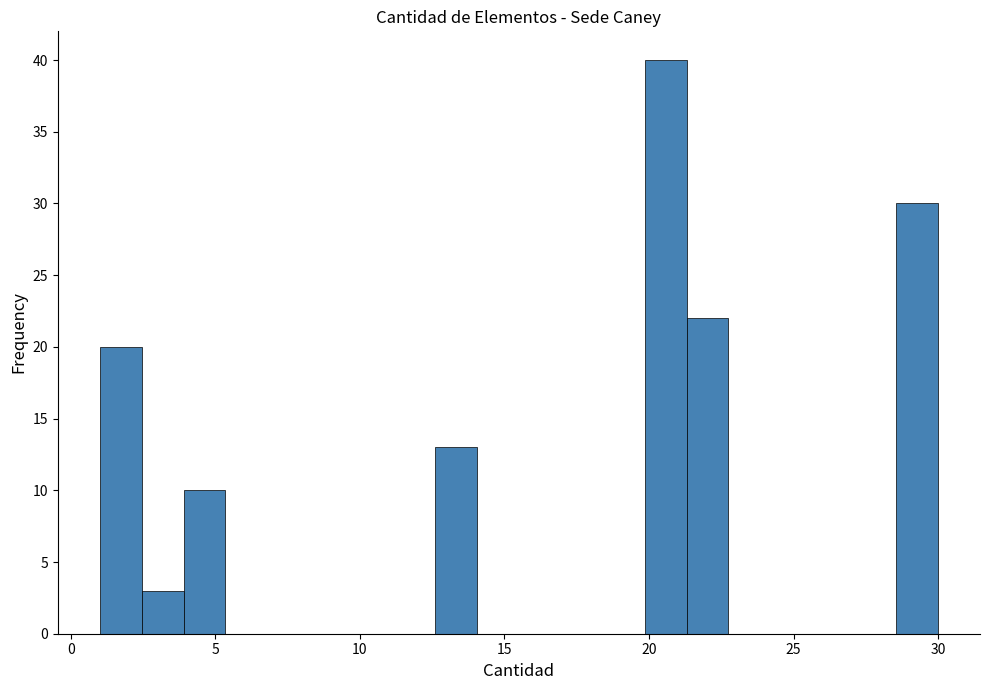

Around what value on the x-axis is the tallest bar? Give the approximate position of its centre, as read against the axis.

20.5